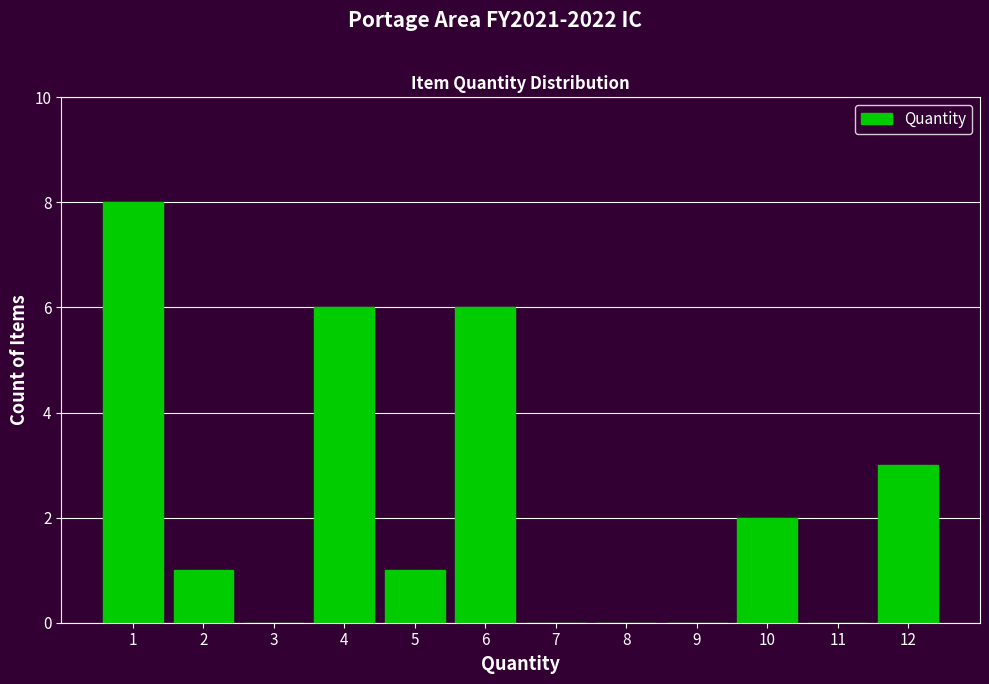

Which range on the x-axis has the tallest bar?

0.5 to 1.5